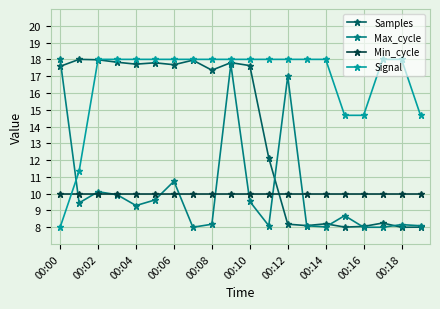

Which series has the largest total across all categories?

Signal